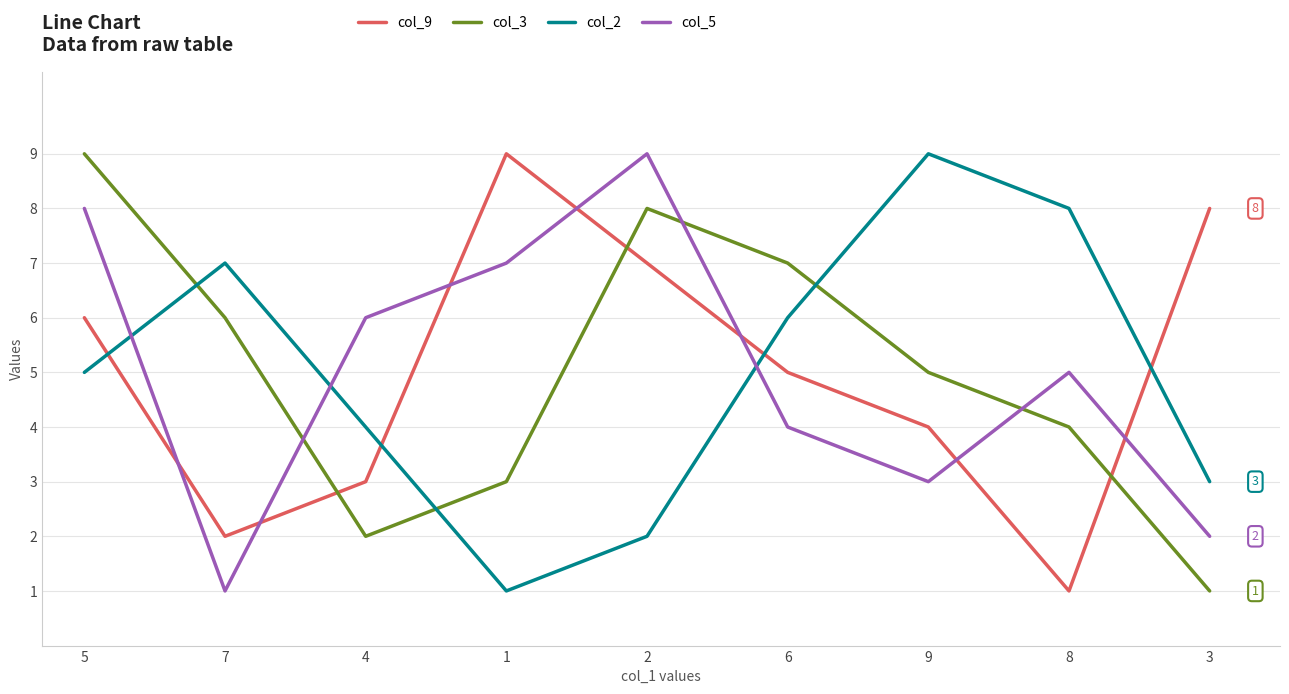

Does the chart have visible grid lines?

Yes